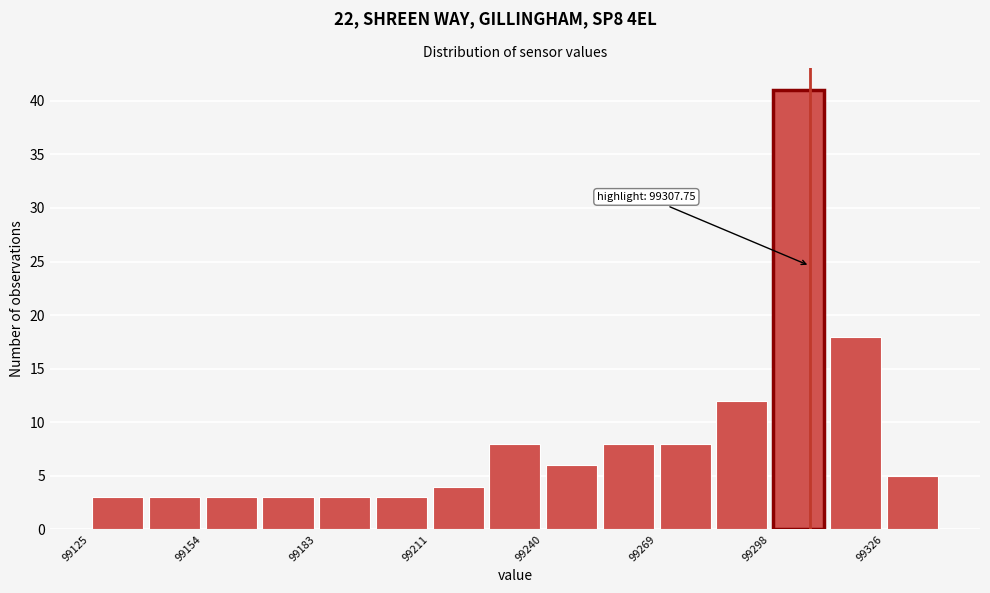

Around what value on the x-axis is the tallest bar? Give the approximate position of its centre, as read against the axis.

99305